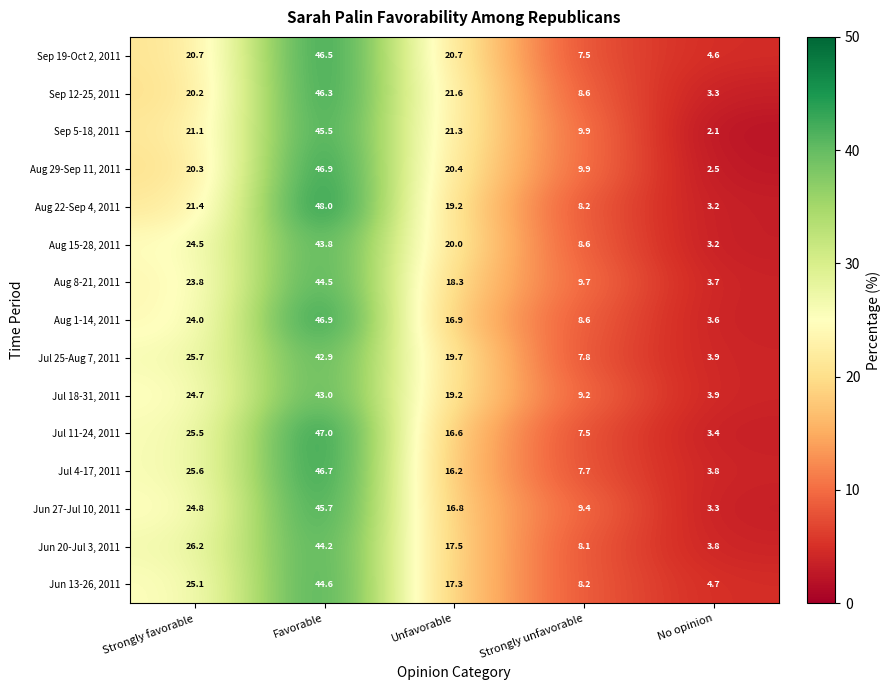

What is the sum of the Aug 29-Sep 11, 2011 values at Strongly unfavorable and Favorable?

56.8